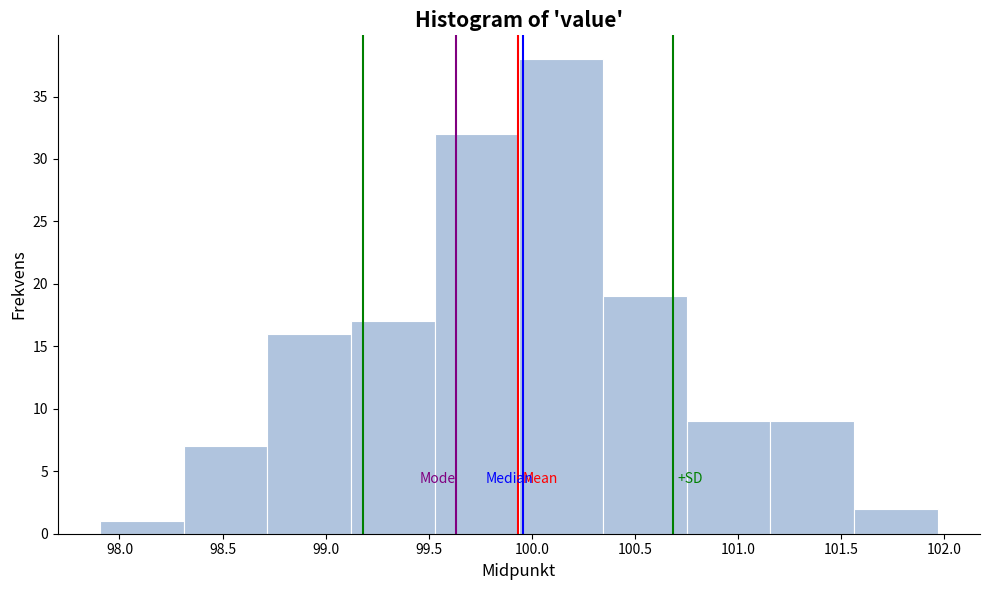

Reading left to right, list every bar in this chart as the range it spans on the x-axis followed by its height. Neither the bar edges nor the heights are printed on the chart, so give them approximately, as read against the axes.

97.90 to 98.30: 1
98.30 to 98.70: 7
98.70 to 99.10: 16
99.10 to 99.55: 17
99.55 to 99.95: 32
99.95 to 100.35: 38
100.35 to 100.75: 19
100.75 to 101.15: 9
101.15 to 101.55: 9
101.55 to 101.95: 2